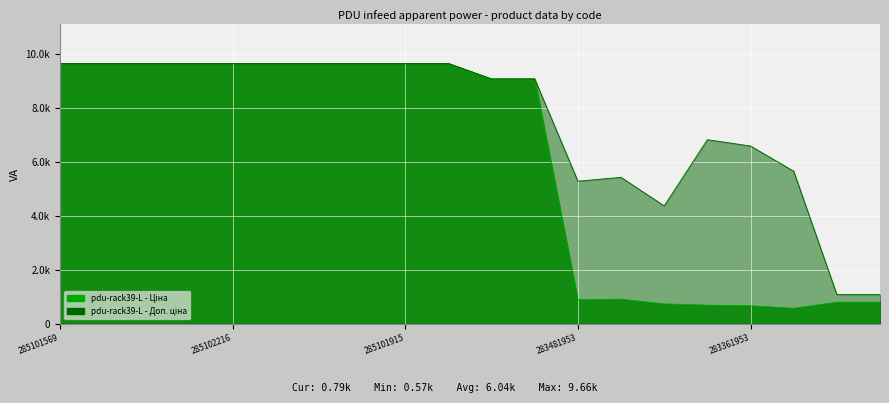

List the series in order of their overall mean, highest first.

Доп. ціна, Ціна